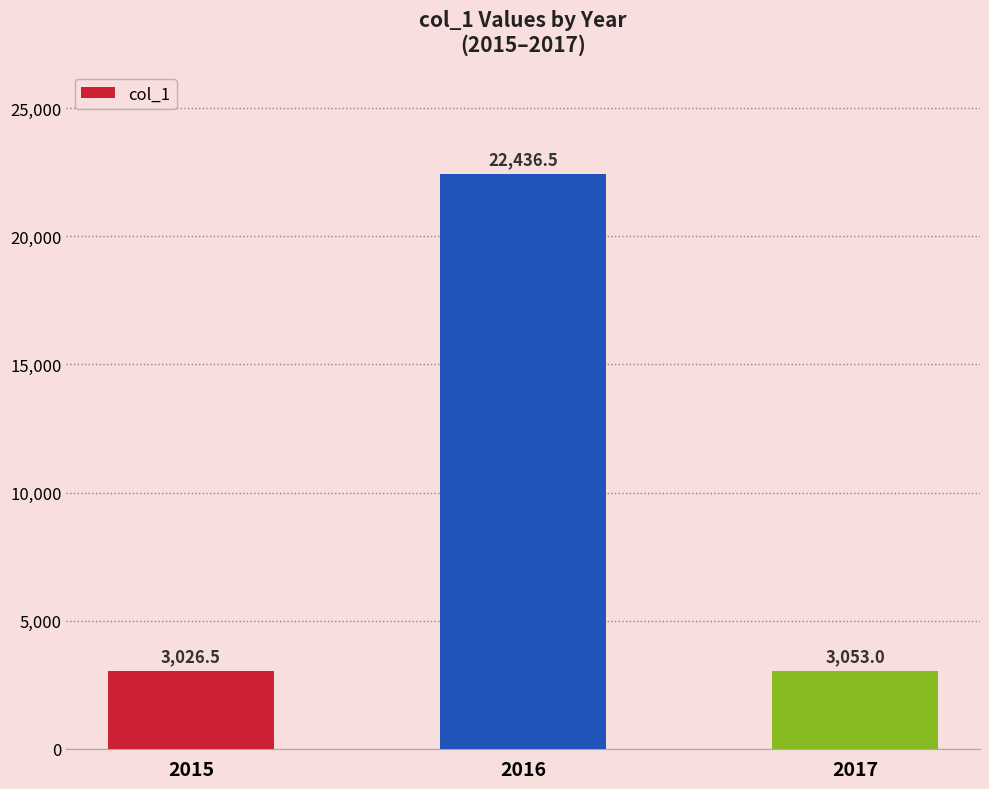

Where is the data nearest to the value 12731?

2017